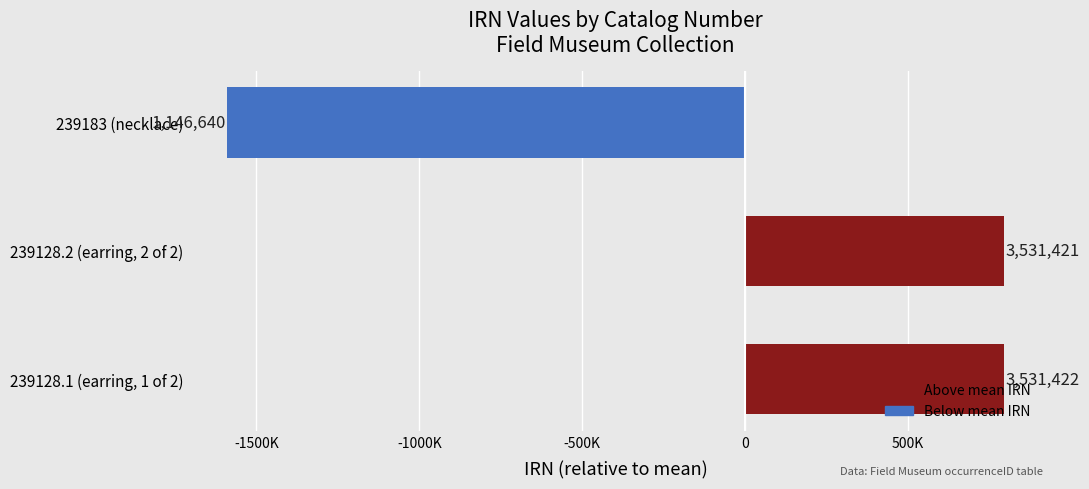

What is the smallest value displayed?

-1589854.3